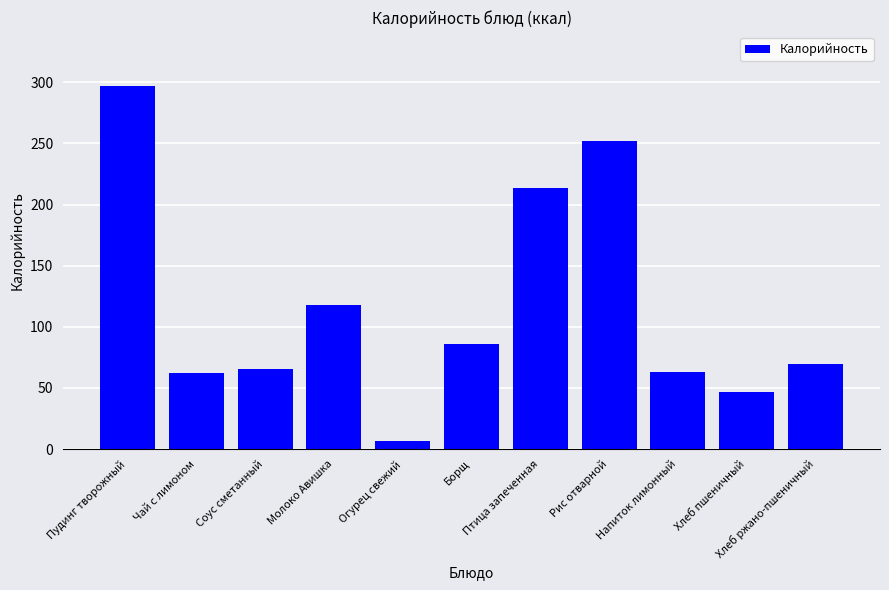

What is the maximum value shown in the chart?

296.6